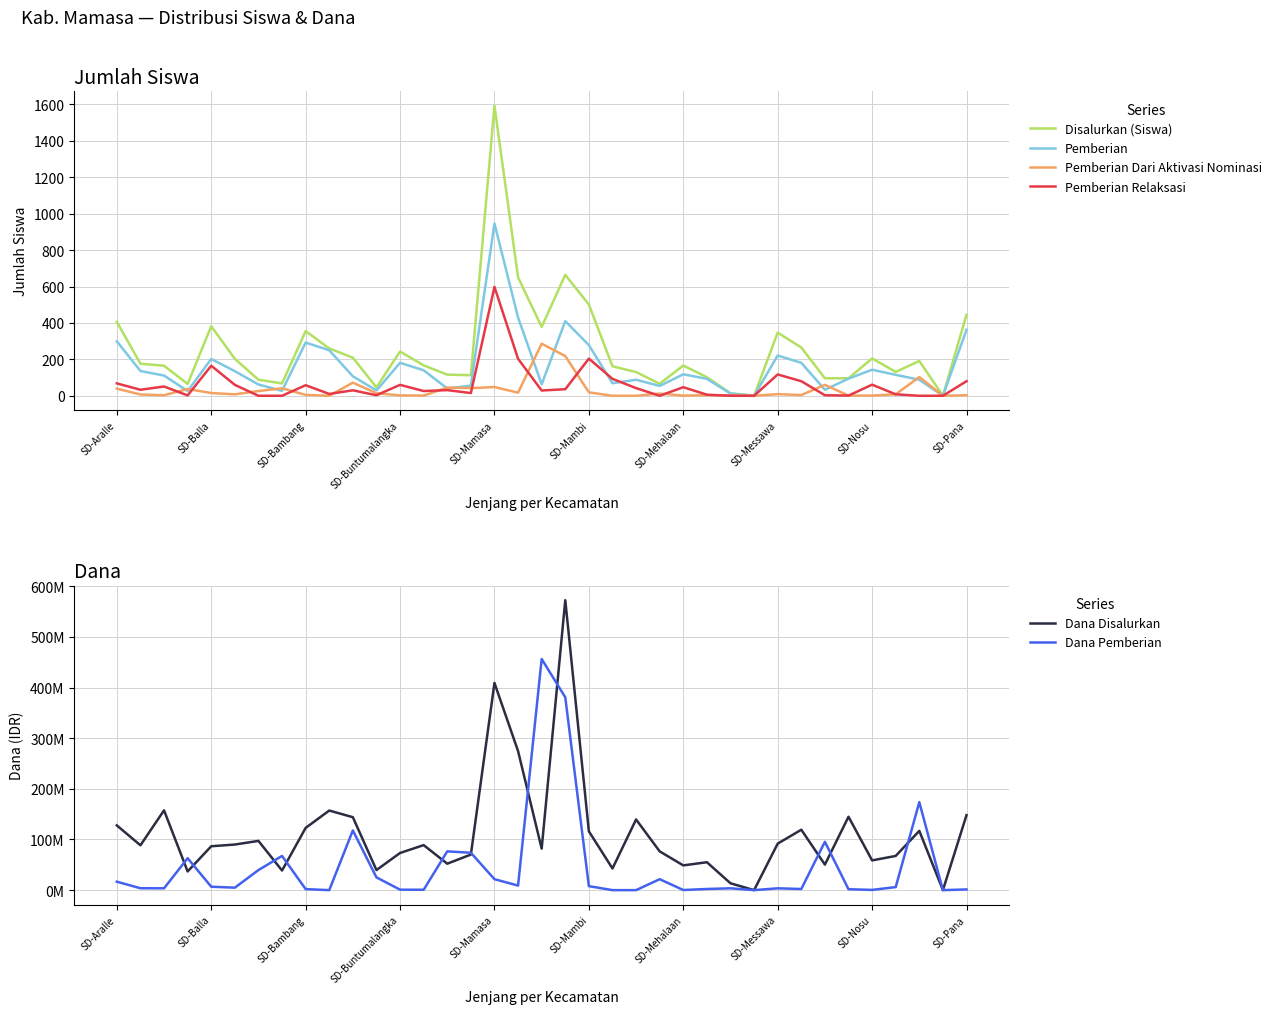

Is it true that Pemberian equals 123 at SD-Buntumalangka?

False